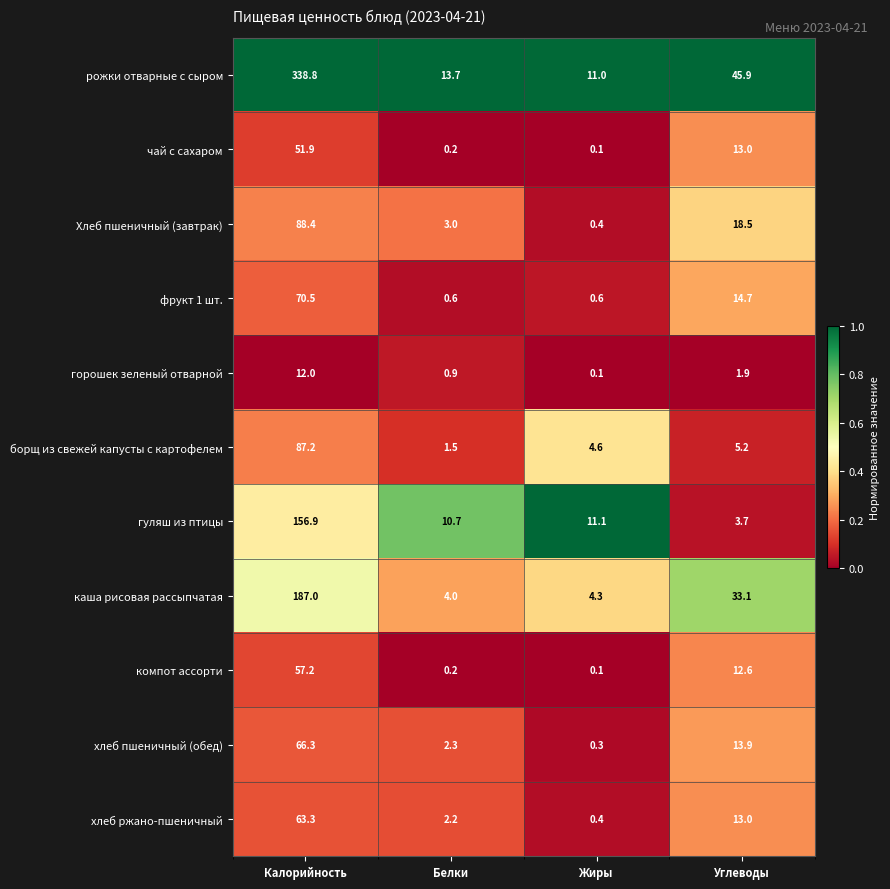

Rank the series at Калорийность from highest to lowest value.

рожки отварные с сыром, каша рисовая рассыпчатая, гуляш из птицы, Хлеб пшеничный (завтрак), борщ из свежей капусты с картофелем, фрукт 1 шт., хлеб пшеничный (обед), хлеб ржано-пшеничный, компот ассорти, чай с сахаром, горошек зеленый отварной